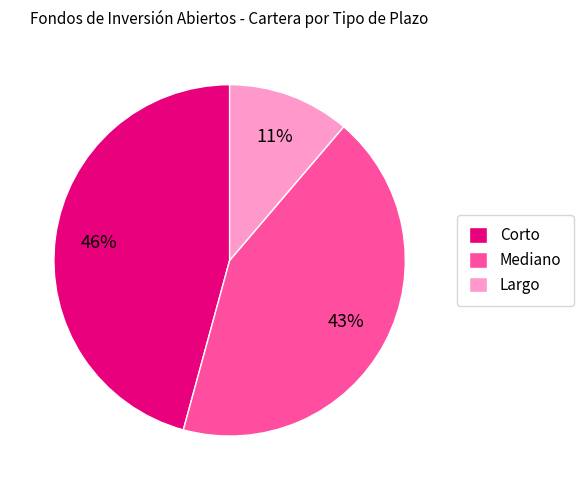

Is it true that Largo is 4% of the pie?

False